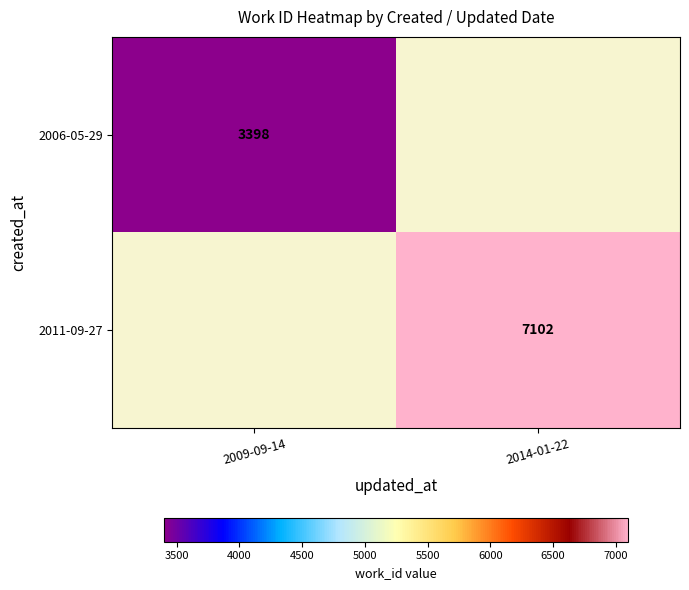

What is the greatest value displayed?

7102